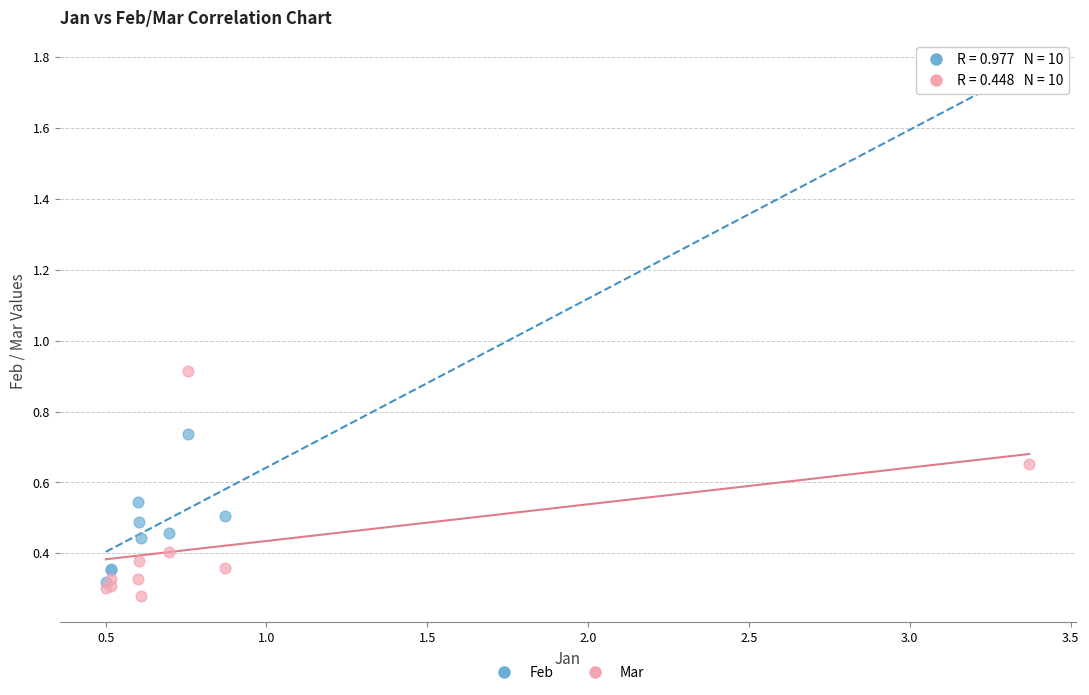

Which series contains the lowest Y value?

Mar